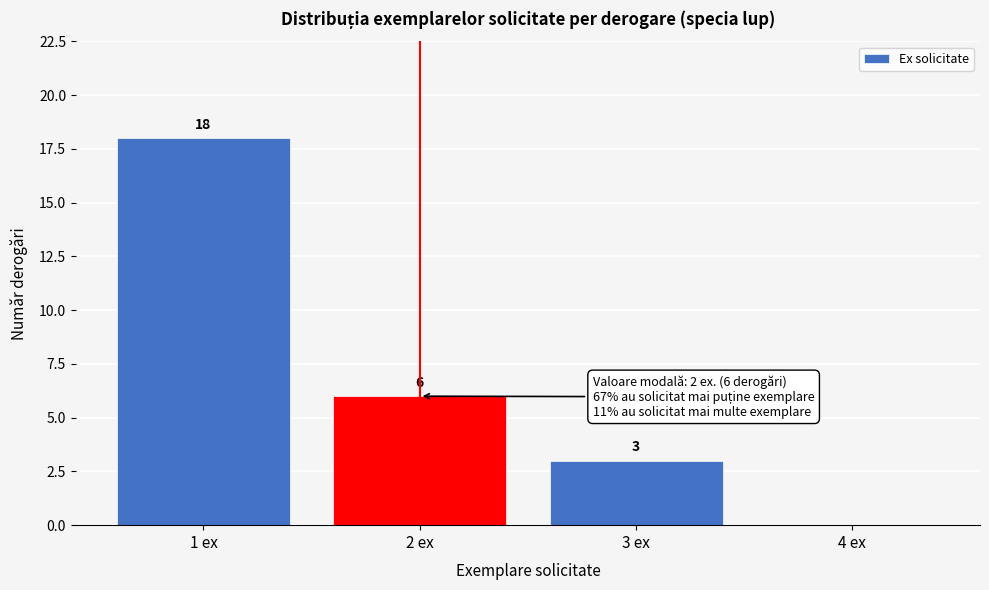

Which range on the x-axis has the tallest bar?

0.5 to 1.5